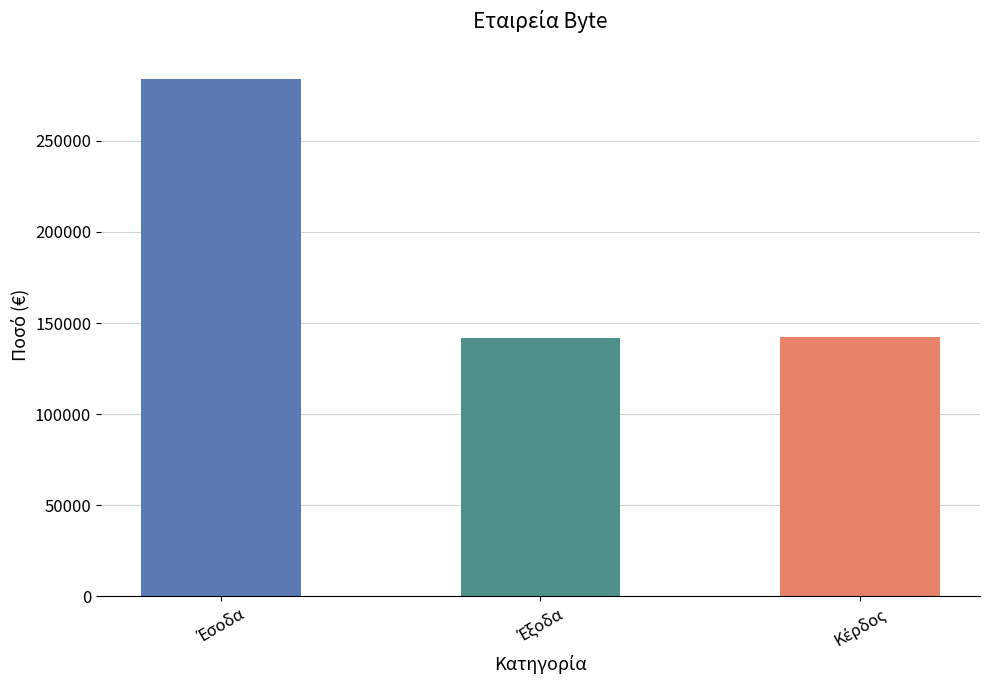

What is the average value?

189333